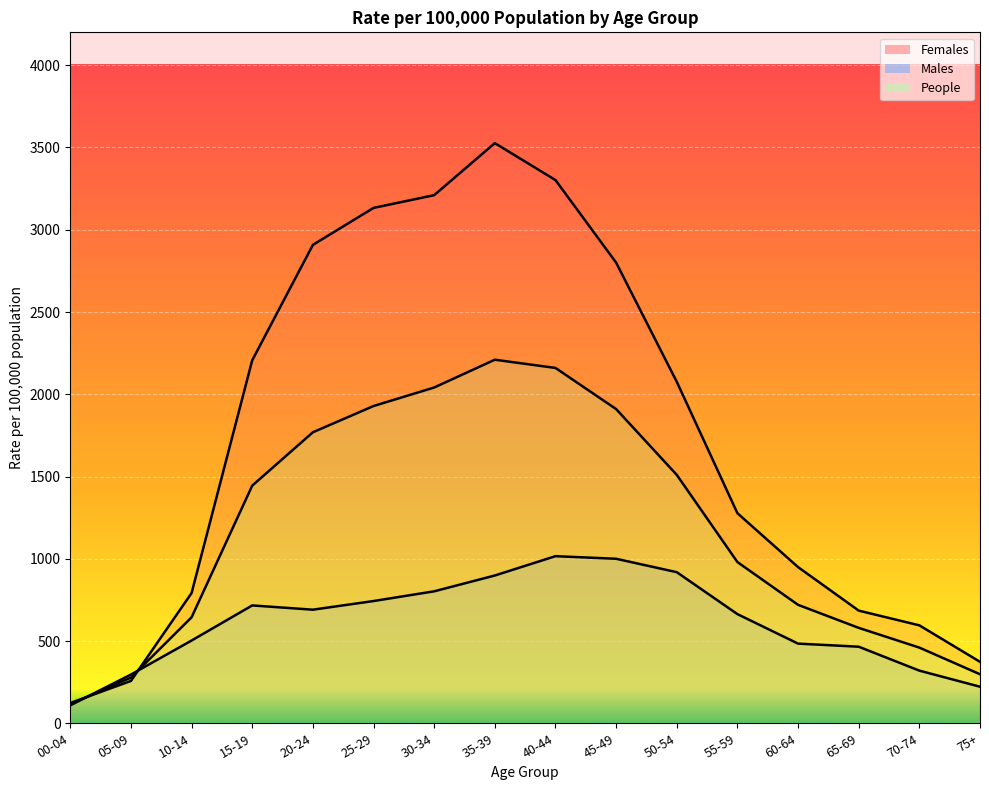

How many intersections are there between People and Males?

2